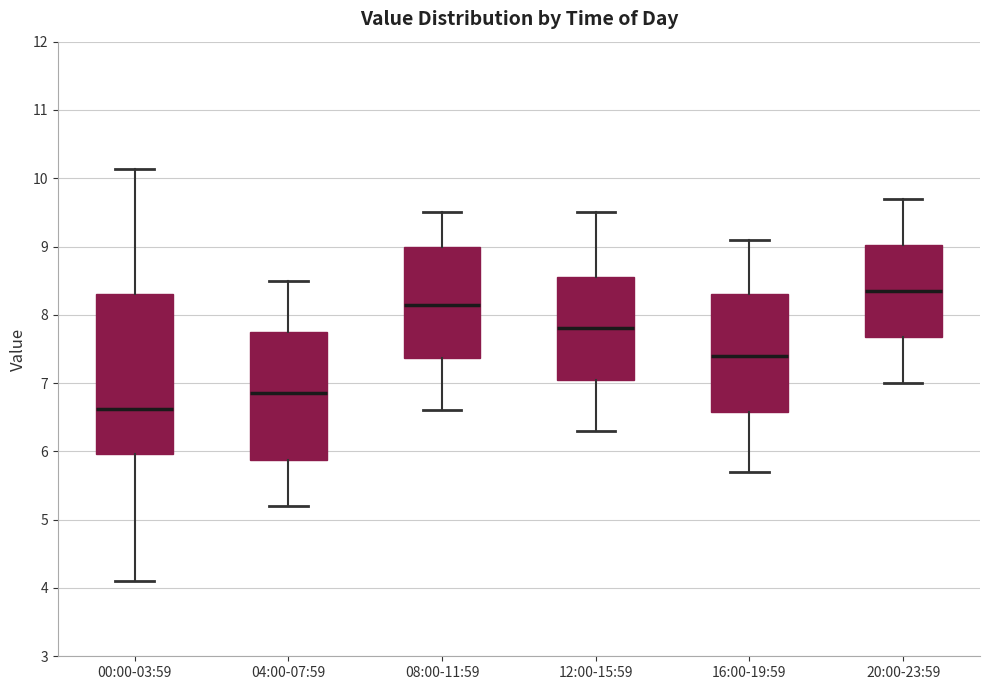

Which box's median line is the lowest?

00:00-03:59